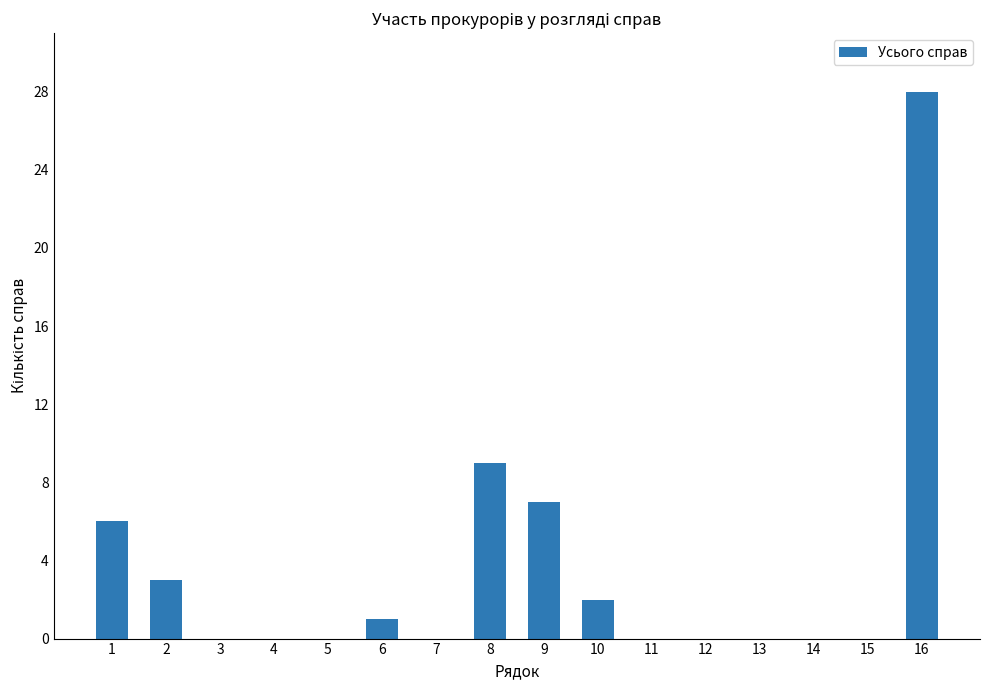

Count the number of categories in the chart.

16